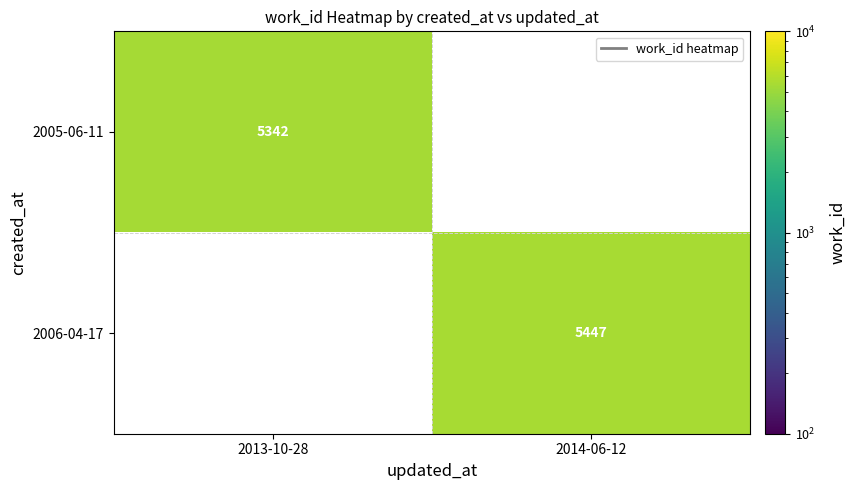

Is it true that 2005-06-11 equals 5342 at 2013-10-28?

True